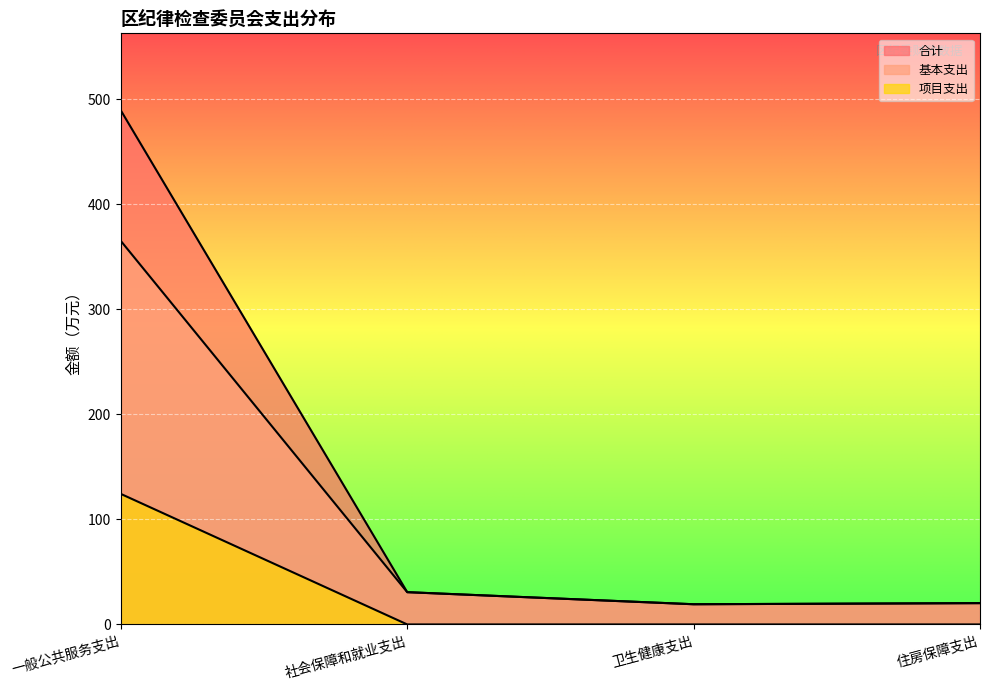

What is the total value across all series at 住房保障支出?

40.6